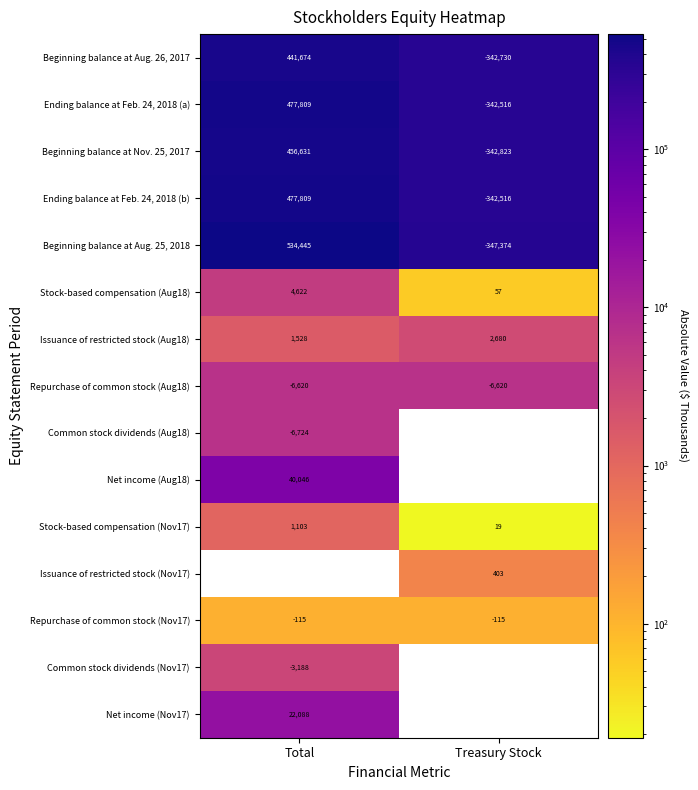

List the labels in order of Ending balance at Feb. 24, 2018 (a) value, smallest first.

Treasury Stock, Total